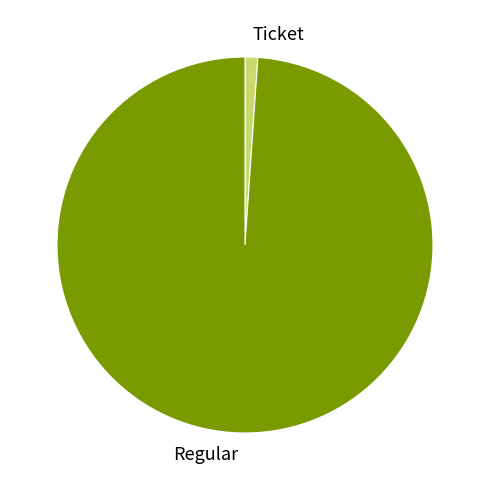

Does Regular account for over 50% of the chart?

Yes